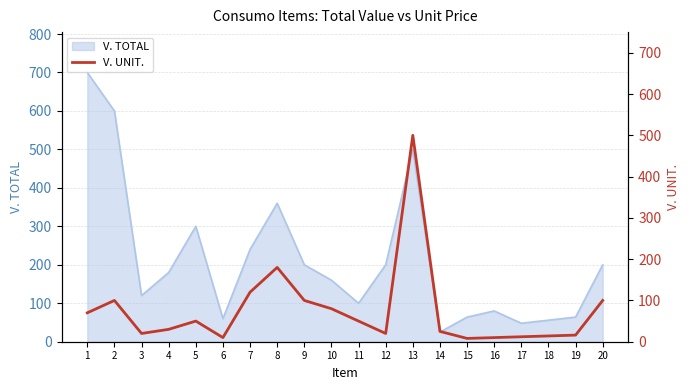

List the labels in order of value, largest first.

13, 8, 7, 2, 9, 20, 10, 1, 5, 11, 4, 14, 3, 12, 19, 18, 17, 6, 16, 15